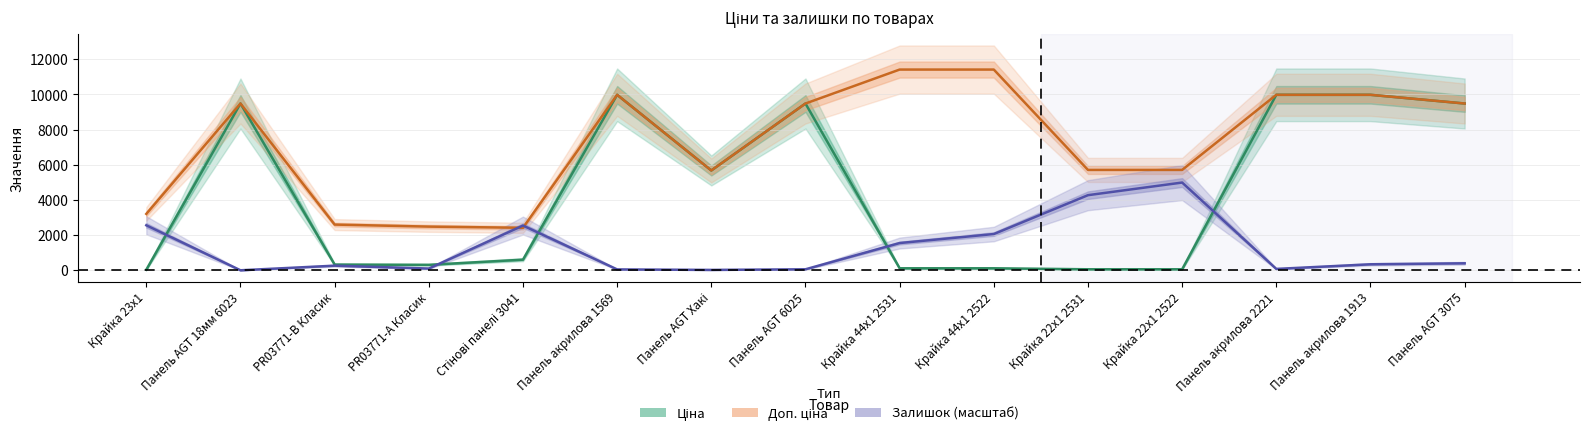

True or false: Залишок (масштаб) and Доп. ціна cross at least once.

True